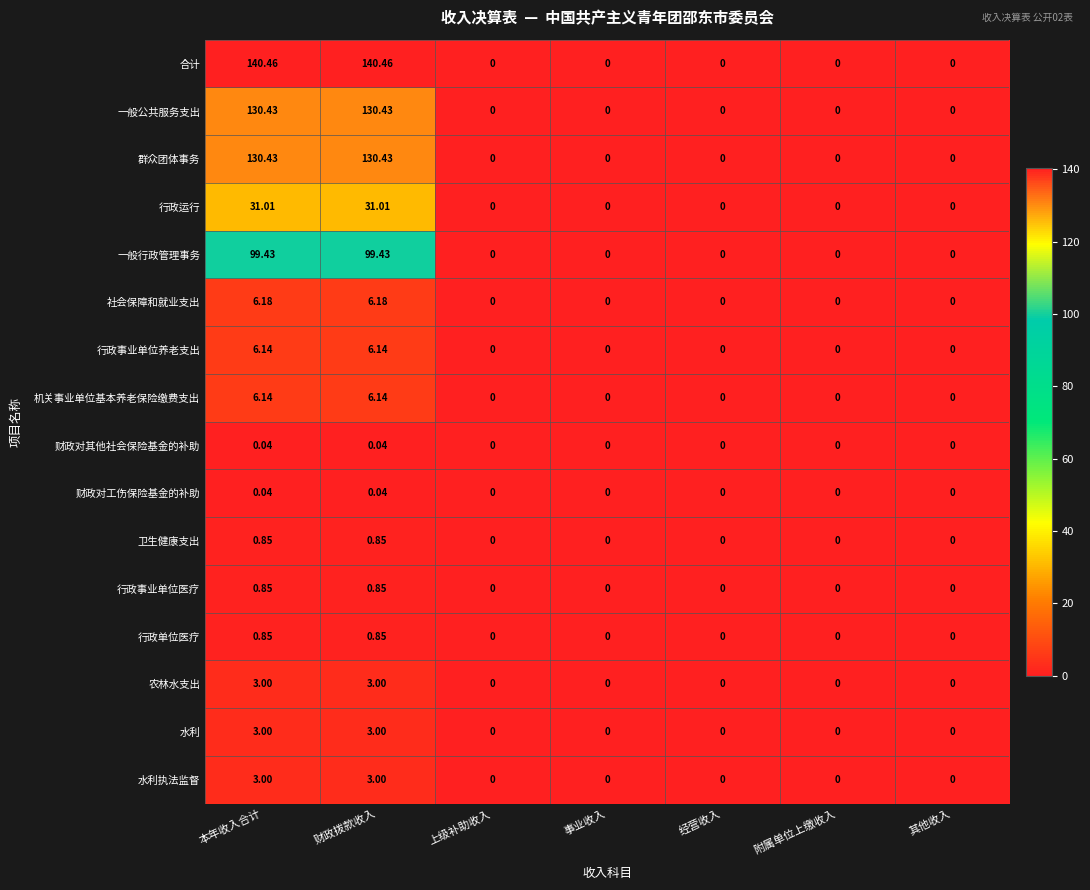

Which series has the widest spread of values?

合计